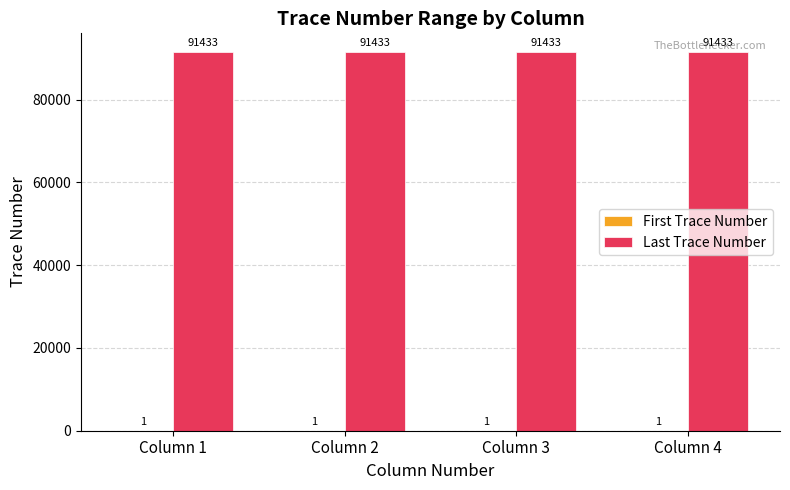

The Last Trace Number series shows 130328 at Column 4. True or false?

False